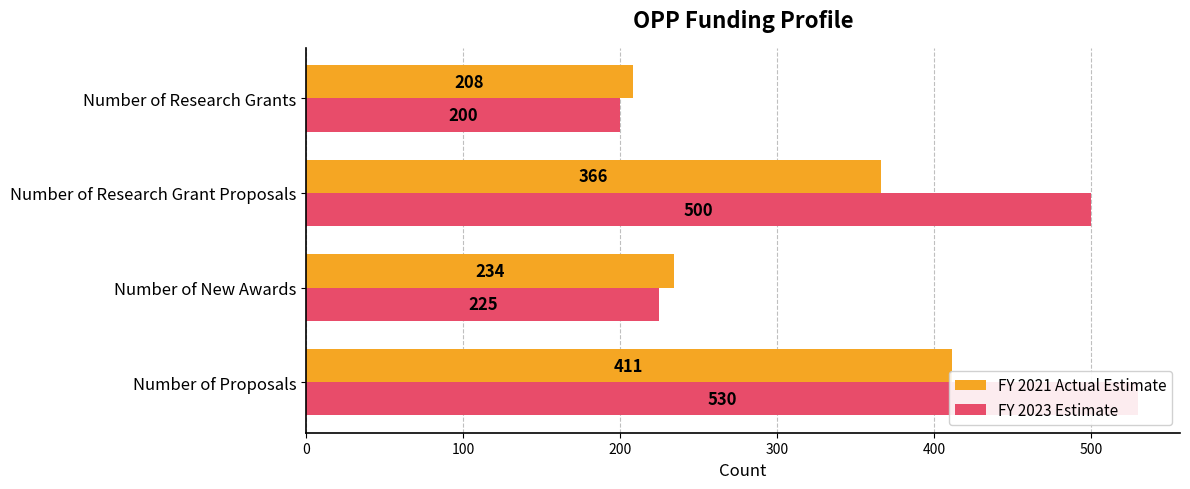

Does the chart contain stacked bars?

No